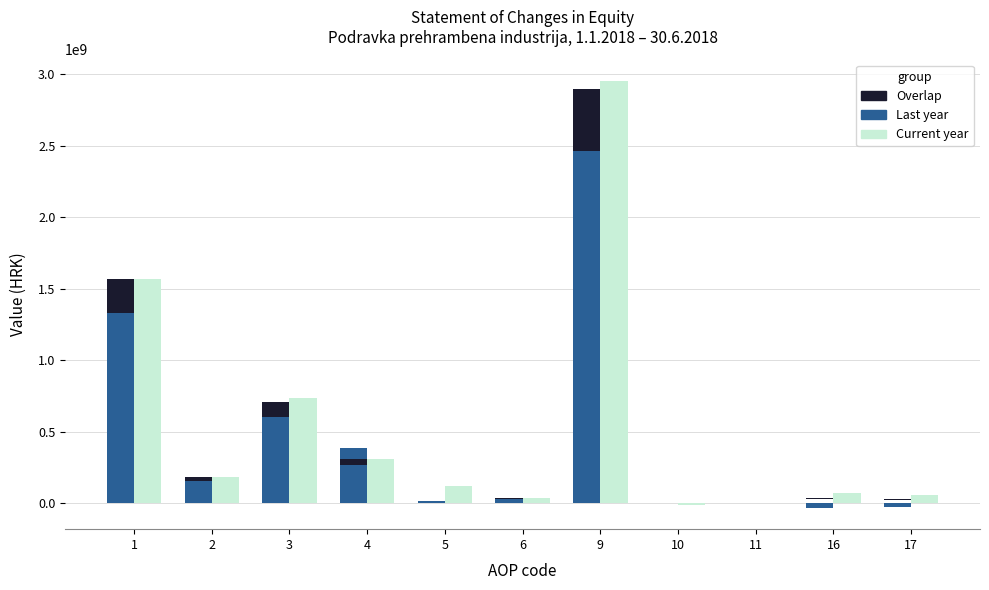

Between 17 and 4, which is larger?

4